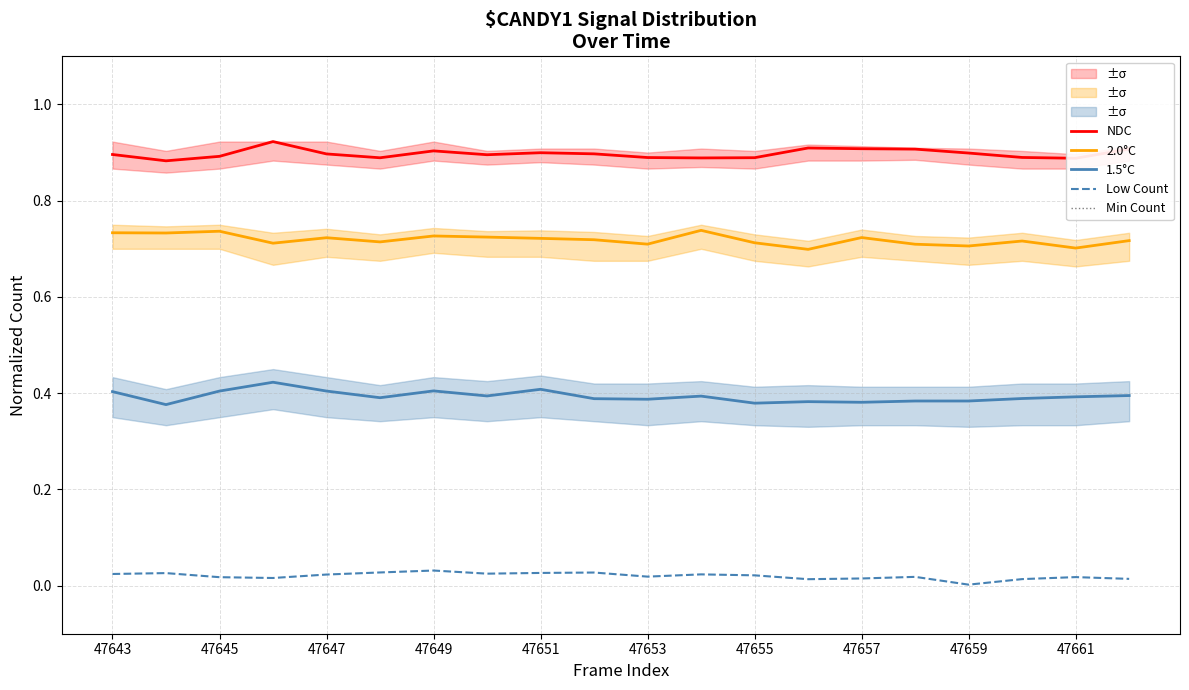

The NDC series shows 0.4 at 47651. True or false?

False